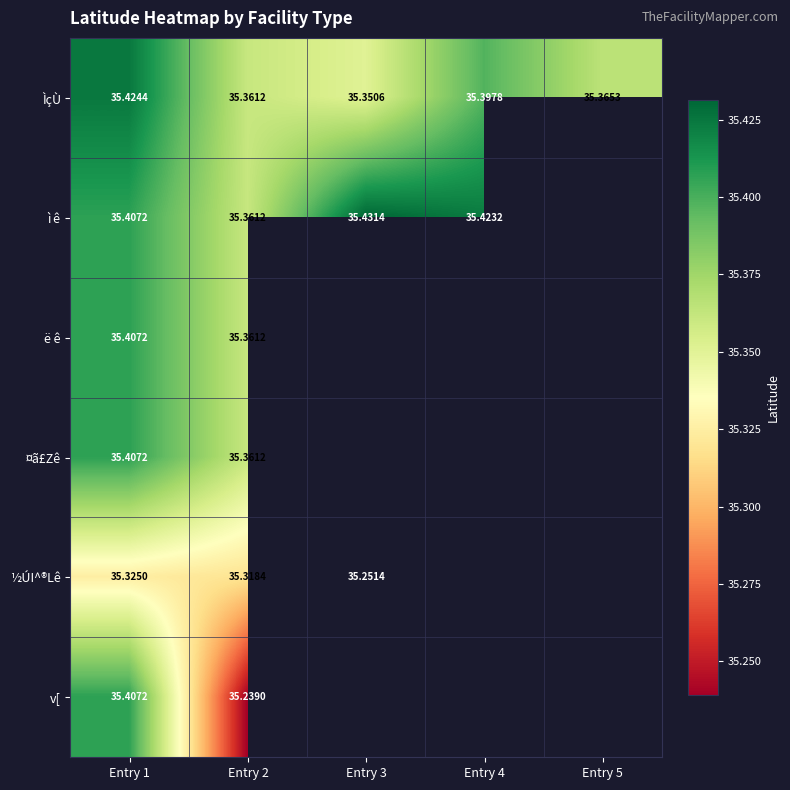

At how many categories does at least one series exceed 35?

5